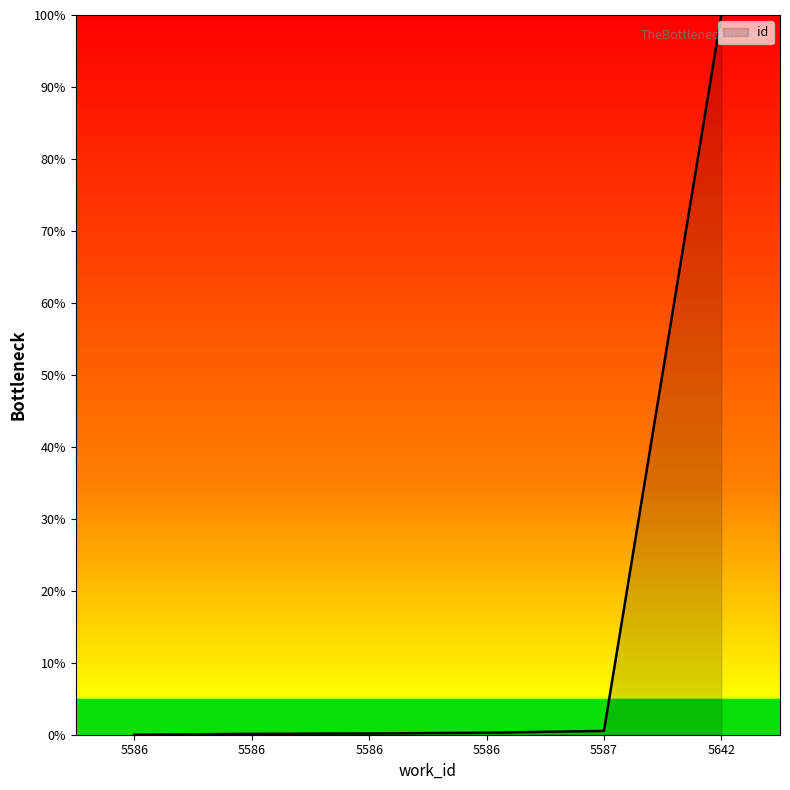

True or false: the data shows 0.1 at 5586.

False